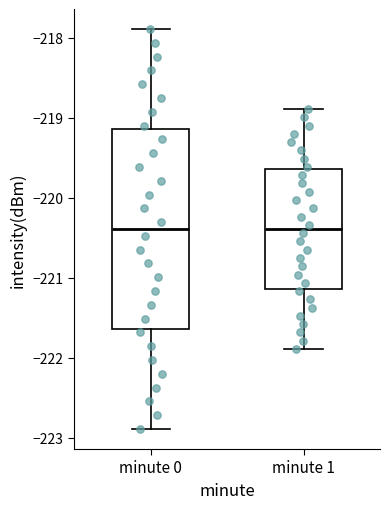

Reading left to right, transcribe this box plot: for each box, give where its median line is, the range the box spans, and where its two whiskers end, as read against the y-axis. The values are not printed on the chart, so give them approximately, as read against the axis.

minute 0: median -220.4, box -221.6 to -219.1, whiskers -222.9 to -217.9
minute 1: median -220.4, box -221.1 to -219.6, whiskers -221.9 to -218.9